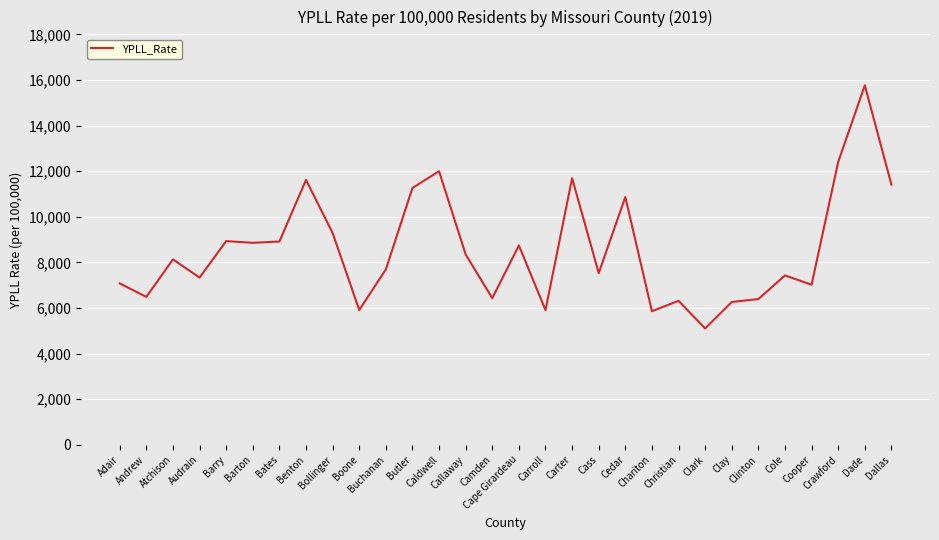

What is the minimum value shown in the chart?

5103